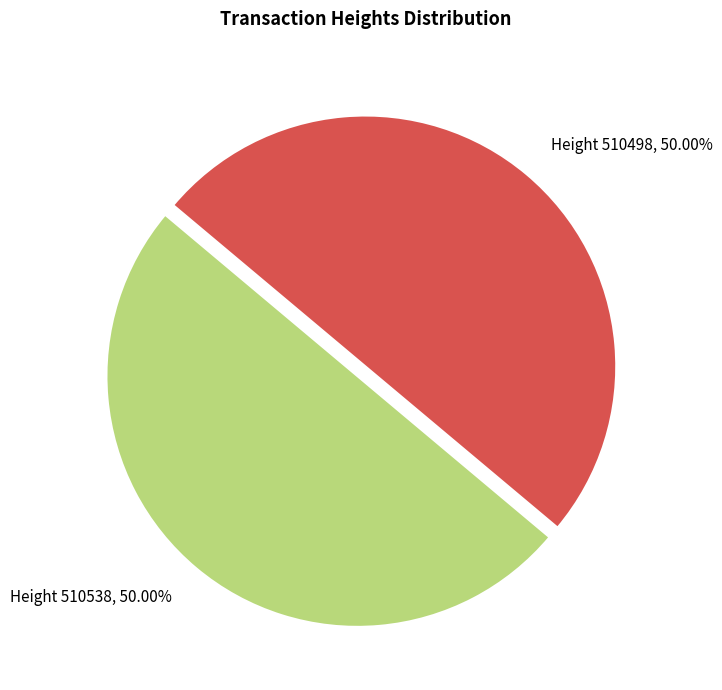

How many slices are in this pie chart?

2